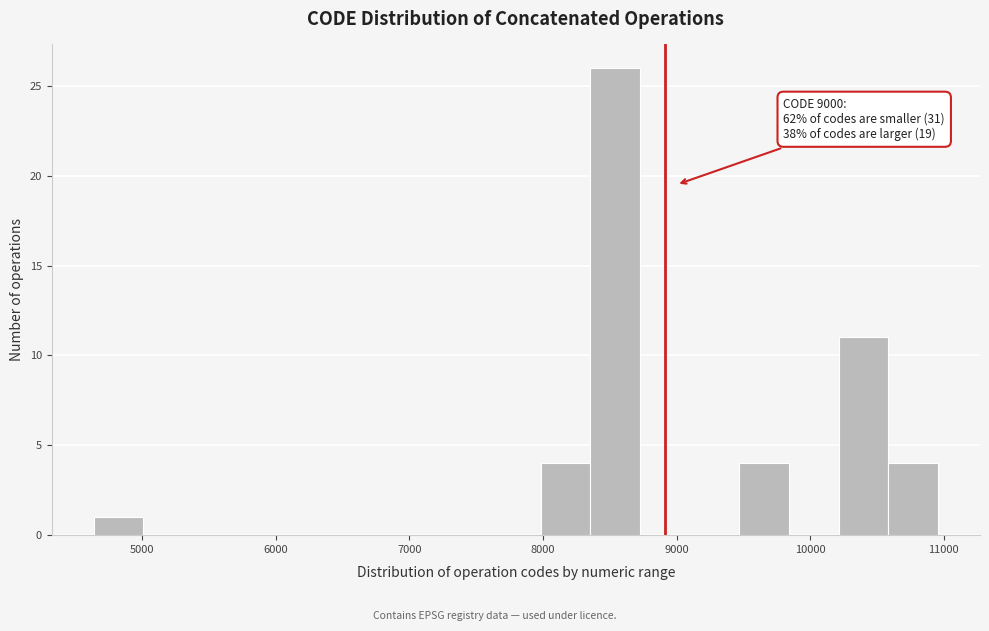

Around what value on the x-axis is the tallest bar? Give the approximate position of its centre, as read against the axis.

8500